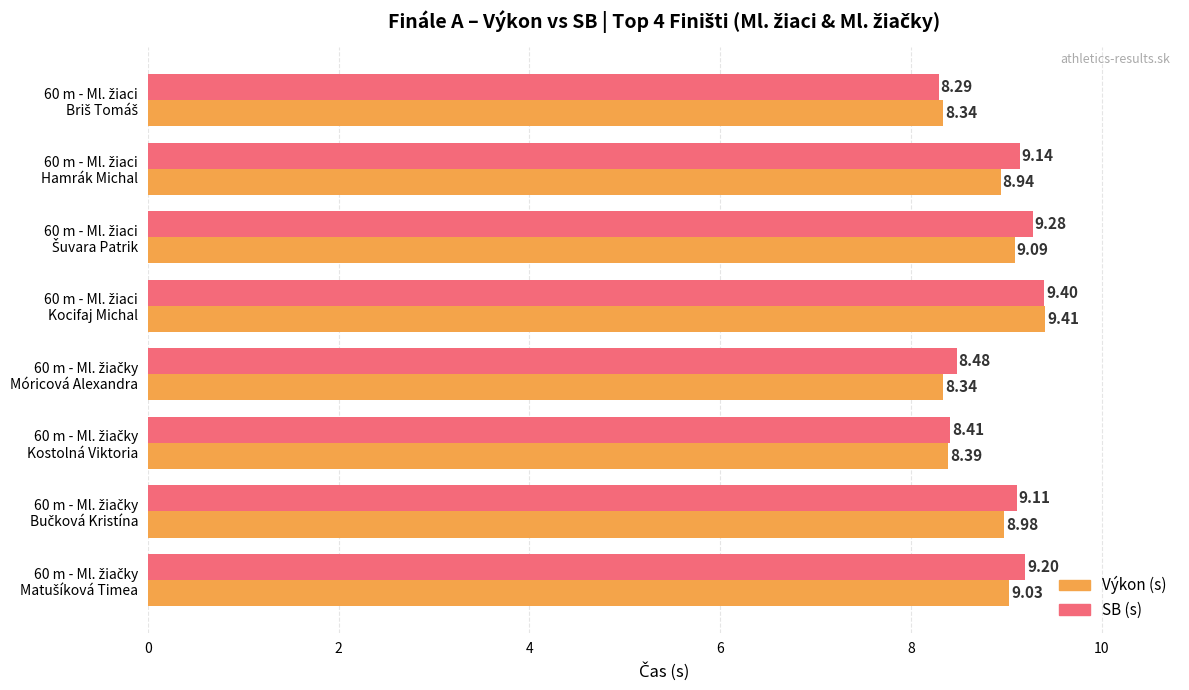

Count the number of categories in the chart.

8